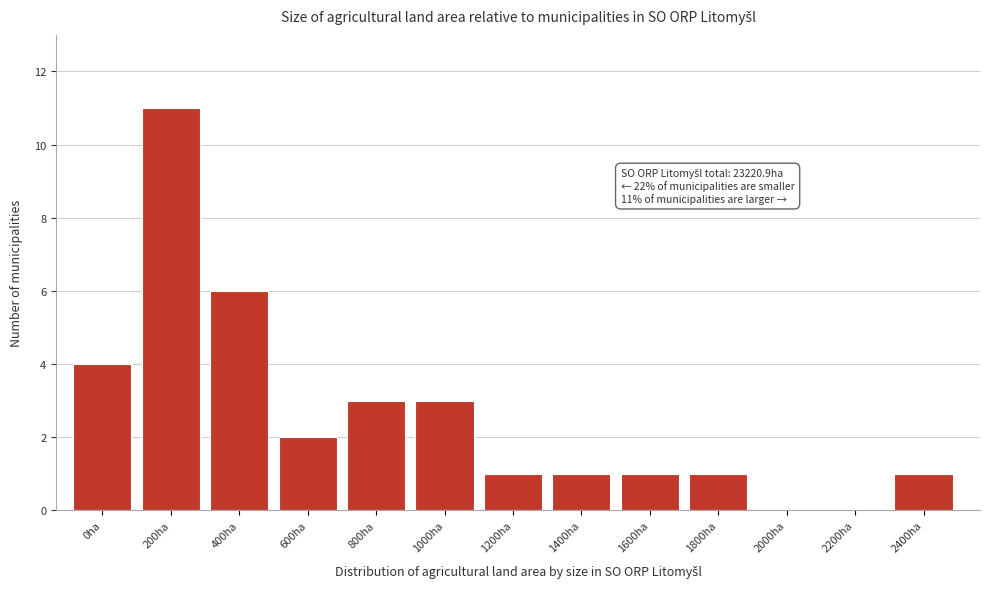

Reading left to right, what are all the values shown in this chart?

0ha=4	200ha=11	400ha=6	600ha=2	800ha=3	1000ha=3	1200ha=1	1400ha=1	1600ha=1	1800ha=1	2000ha=0	2200ha=0	2400ha=1